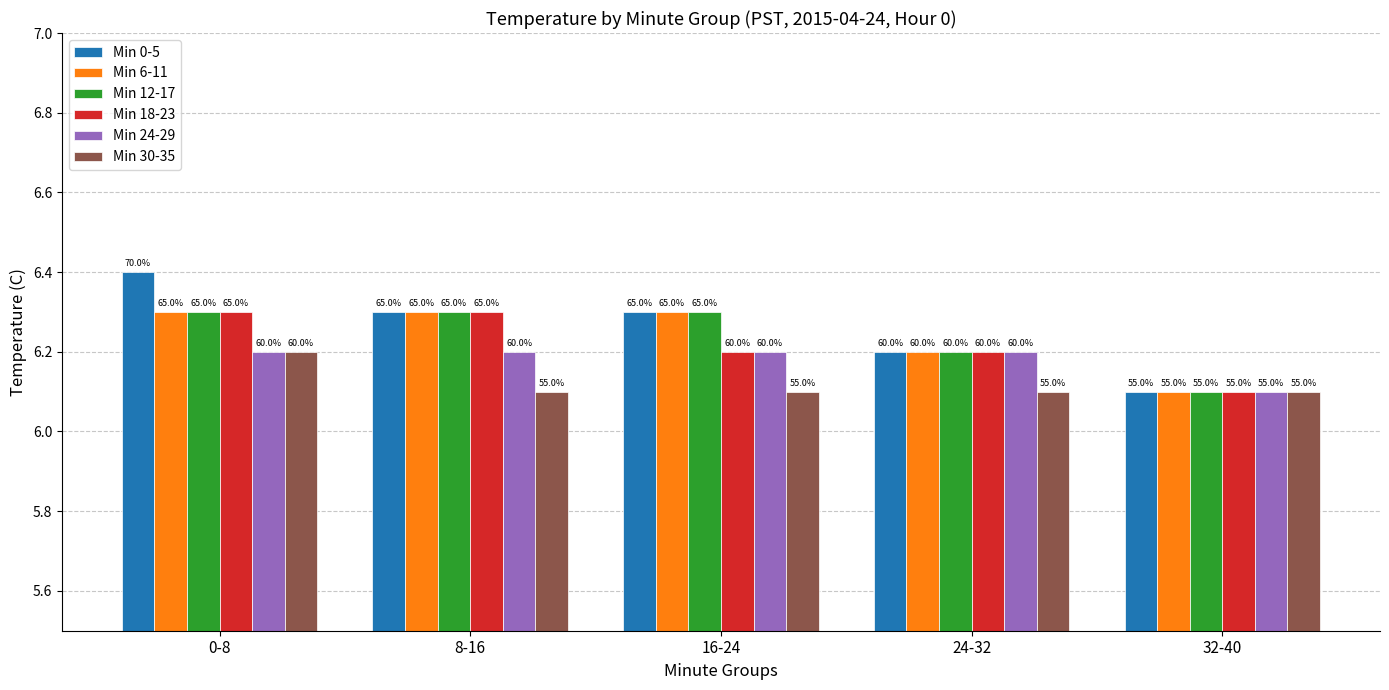

Which has a higher value, 0-8 or 16-24?

0-8